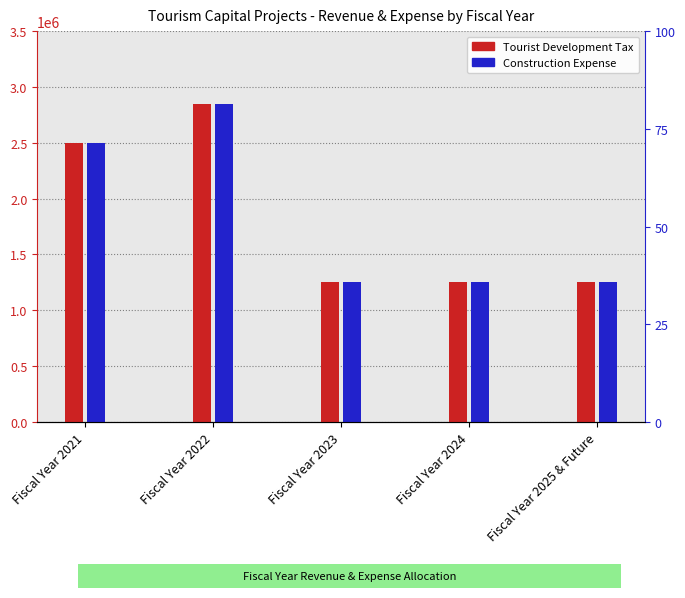

Rank the series at Fiscal Year 2022 from highest to lowest value.

Tourist Development Tax, Construction Expense